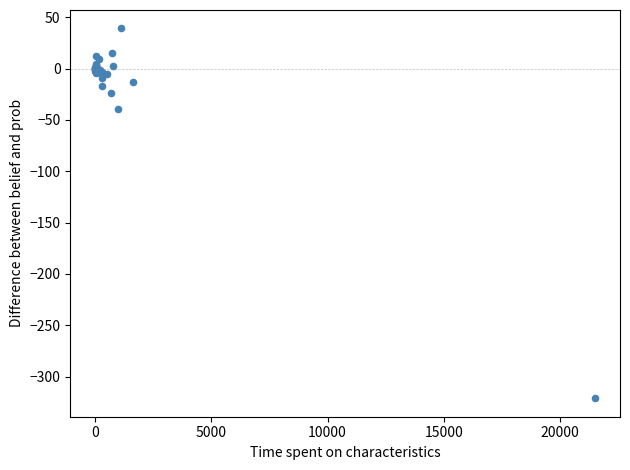

What Y value in the scatter plot is closest to -141?

-39